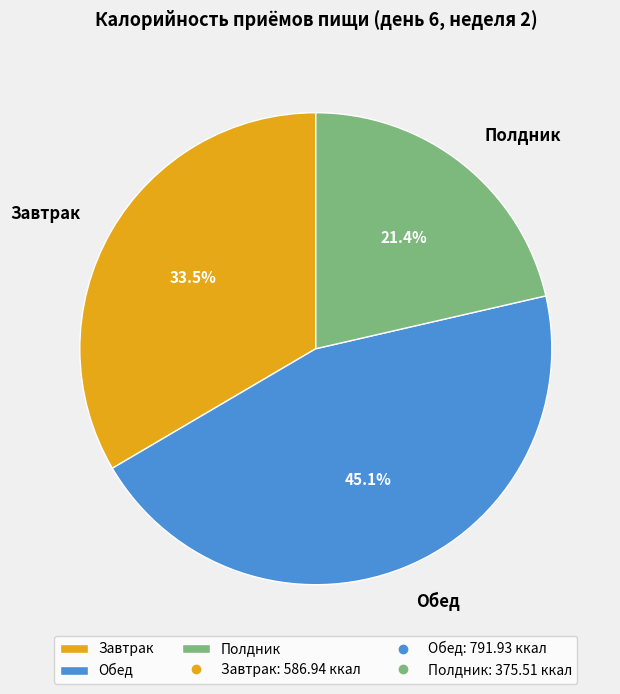

How many slices are in this pie chart?

3